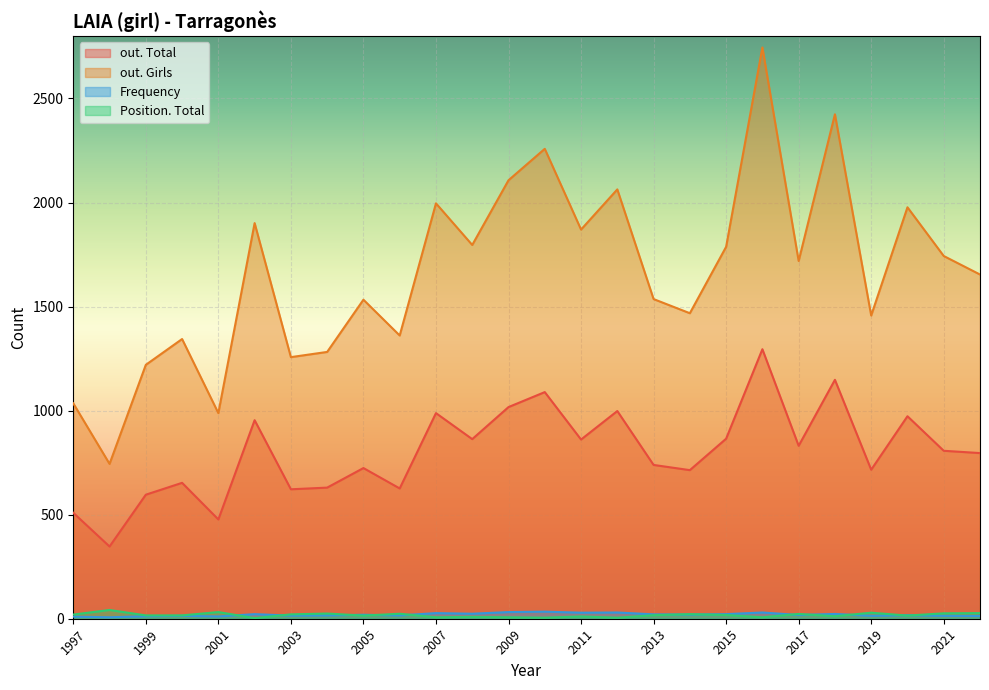

Which series has the largest range (max minus min)?

out. Girls